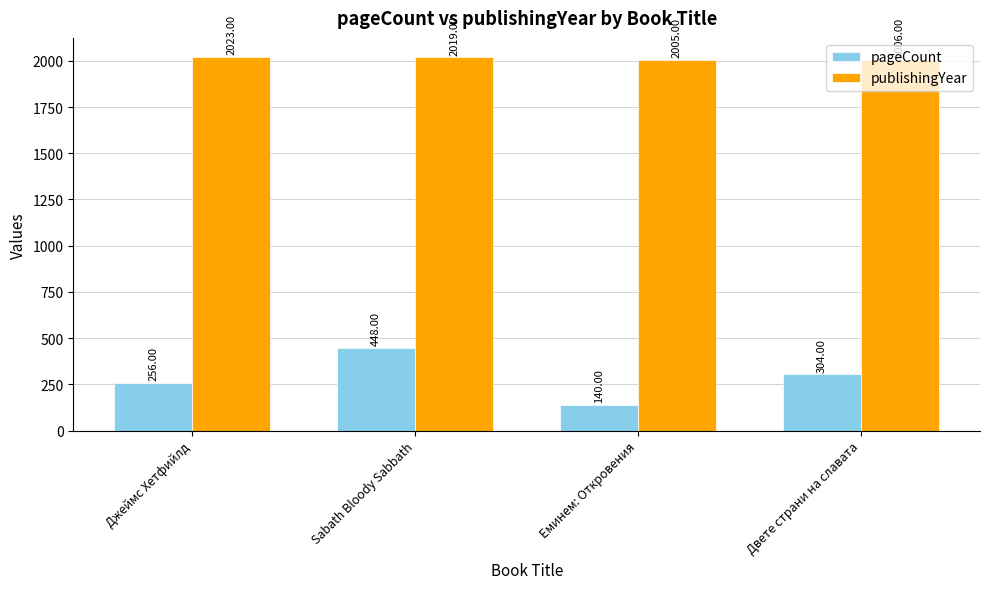

Rank the series at Еминем: Откровения from highest to lowest value.

publishingYear, pageCount